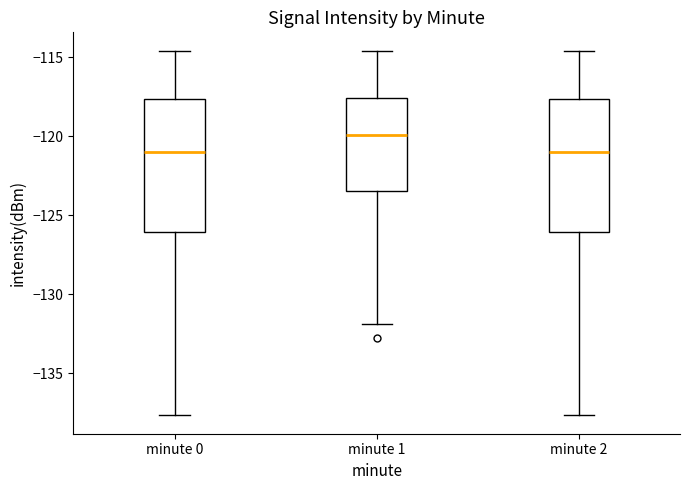

Reading left to right, transcribe this box plot: for each box, give where its median line is, the range the box spans, and where its two whiskers end, as read against the y-axis. The values are not printed on the chart, so give them approximately, as read against the axis.

minute 0: median -121.0, box -126.0 to -117.5, whiskers -137.5 to -114.5
minute 1: median -120.0, box -123.5 to -117.5, whiskers -132.0 to -114.5
minute 2: median -121.0, box -126.0 to -117.5, whiskers -137.5 to -114.5